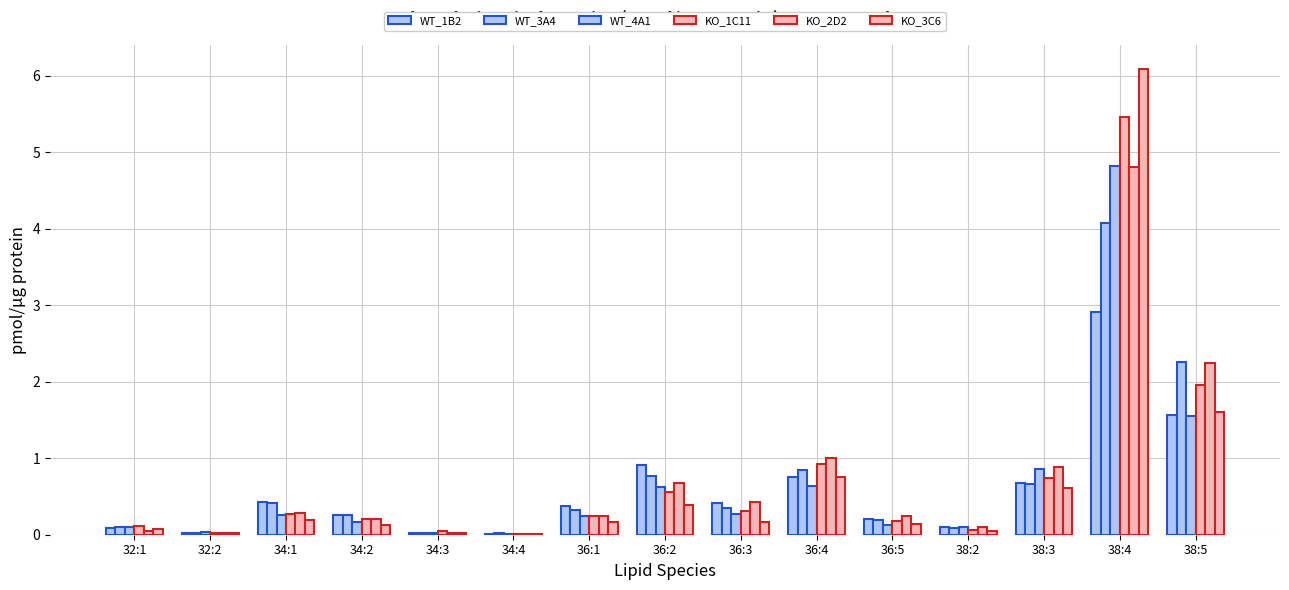

How many groups of bars are there?

15